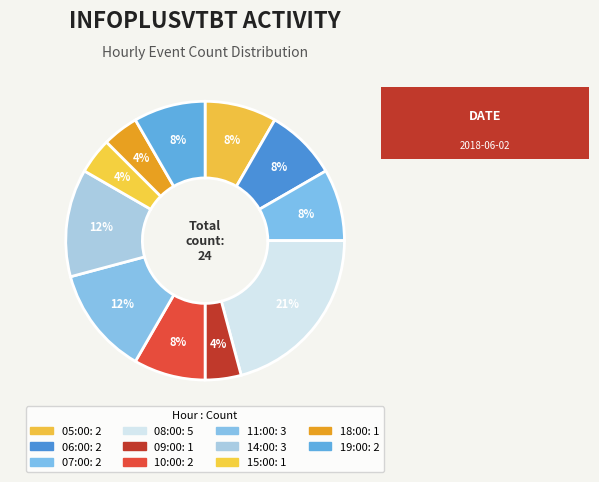

Approximately how many times larger is the value at 06:00 compared to 14:00?

0.7